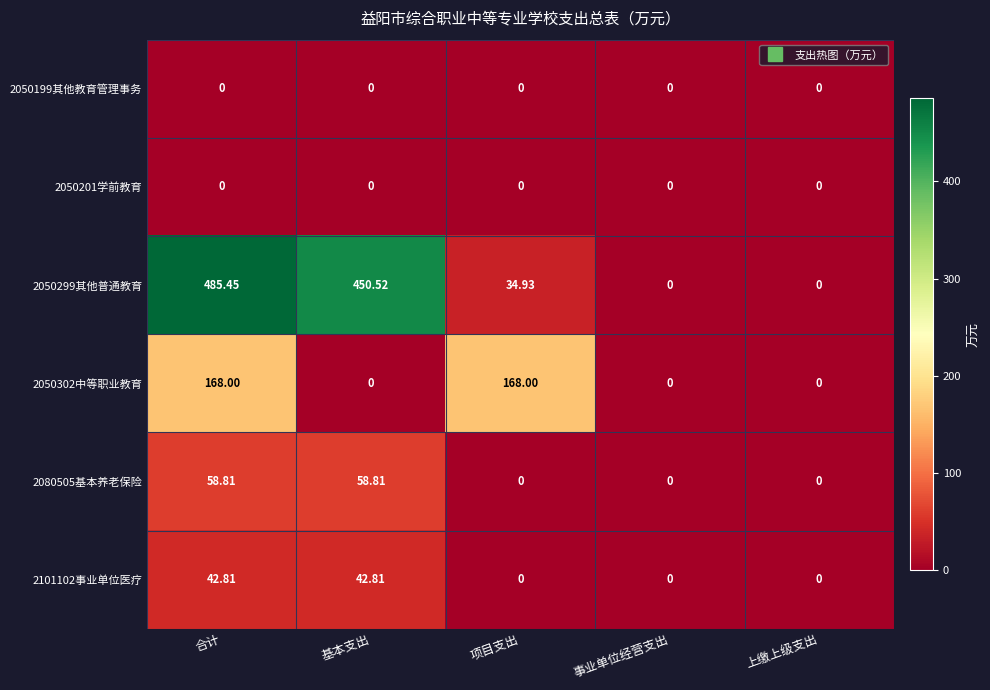

Is the value of 2050201学前教育 at 基本支出 greater than the value of 2050299其他普通教育 at 合计?

No